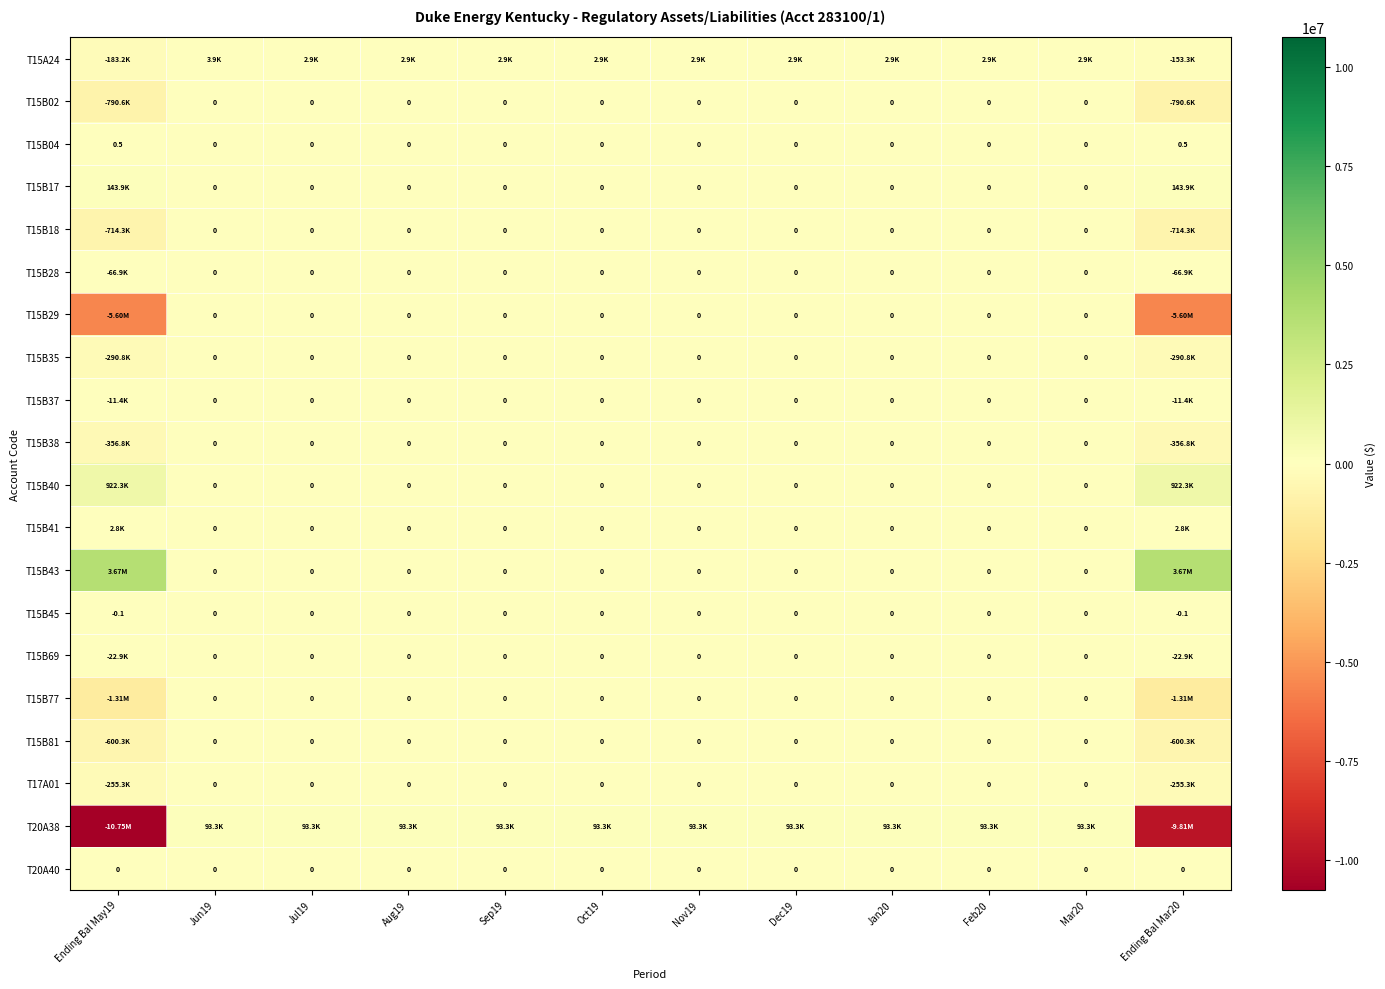

What is the sum of all T15B81 values?

-1200685.6